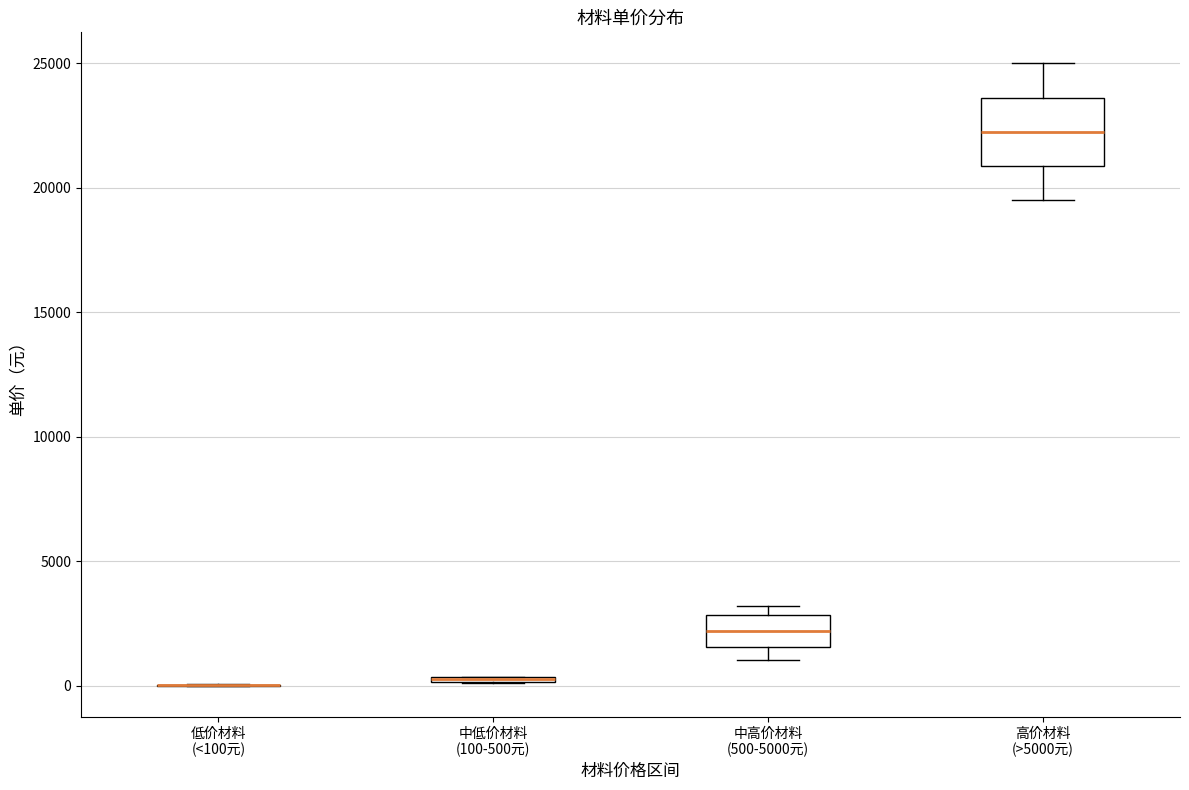

Where is the upper edge of the box for 中低价材料 (100-500元) on the y-axis? The values are not printed on the chart, so give them approximately, as read against the axis.

500